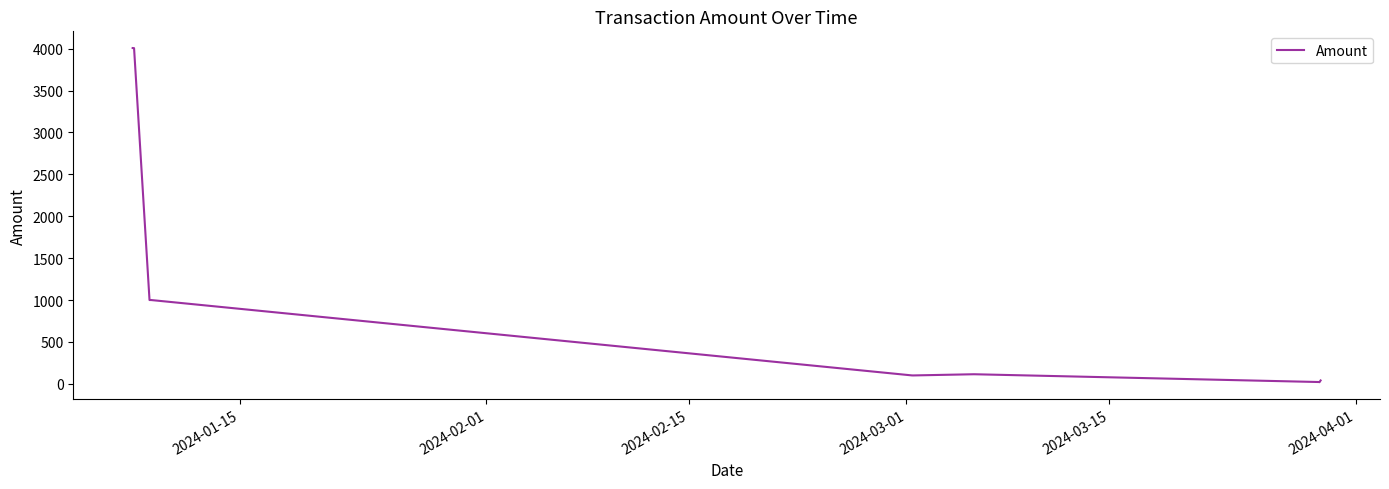

Is it true that the value at 10 is 15.7?

False